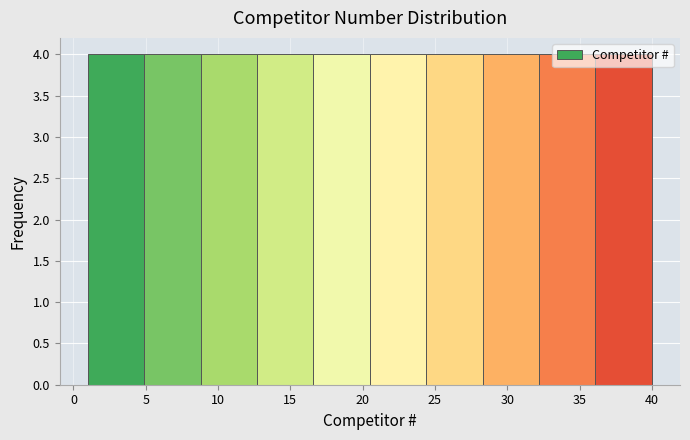

How tall is the bar that spans 8.8 to 12.7 on the x-axis? Neither the bar edges nor the heights are printed on the chart, so give them approximately, as read against the axes.

4